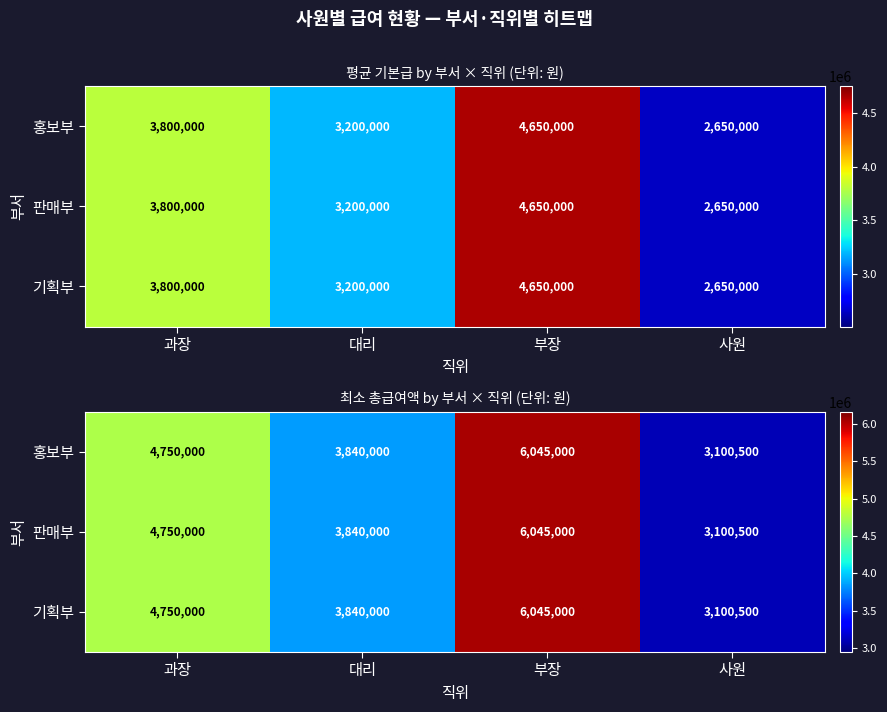

Count the 홍보부 values in the range 3840000 to 6045000.

3